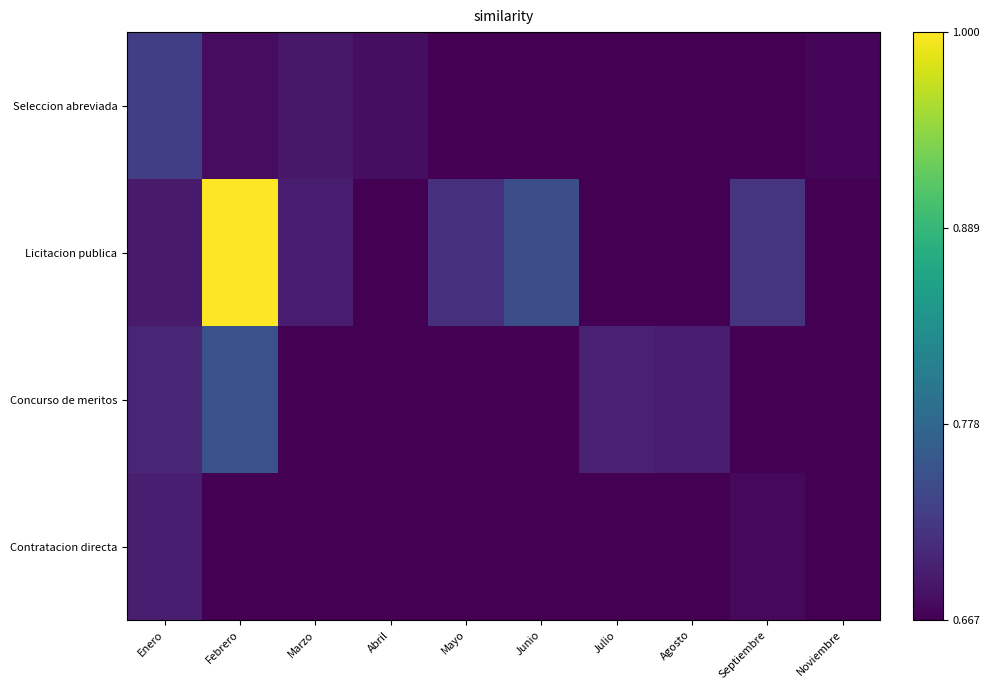

Which series has the widest spread of values?

Licitacion publica